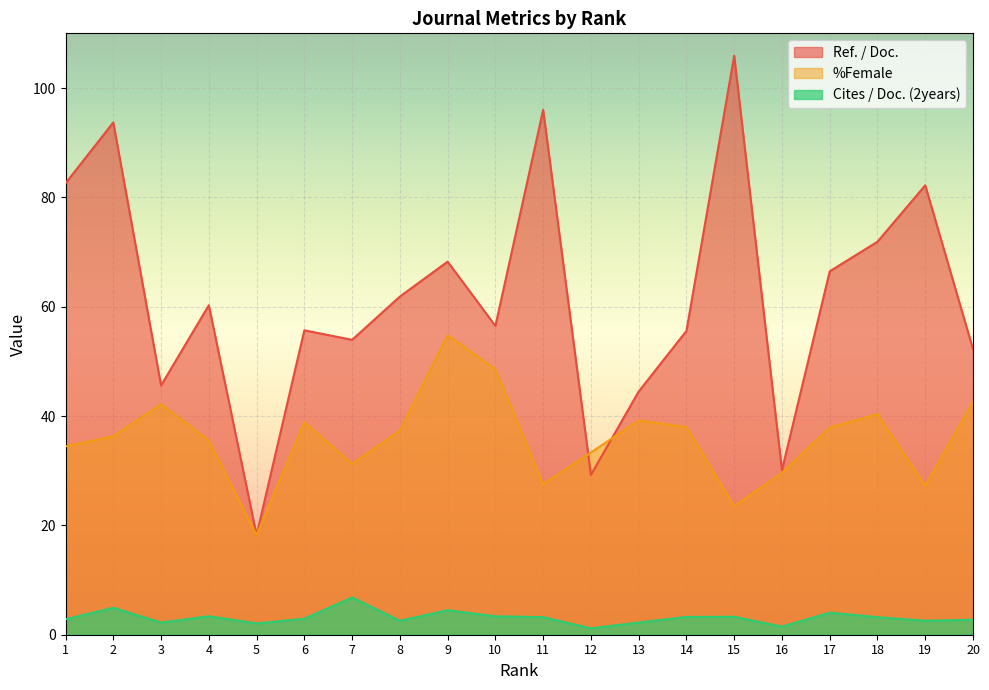

How many lines are shown in the chart?

3